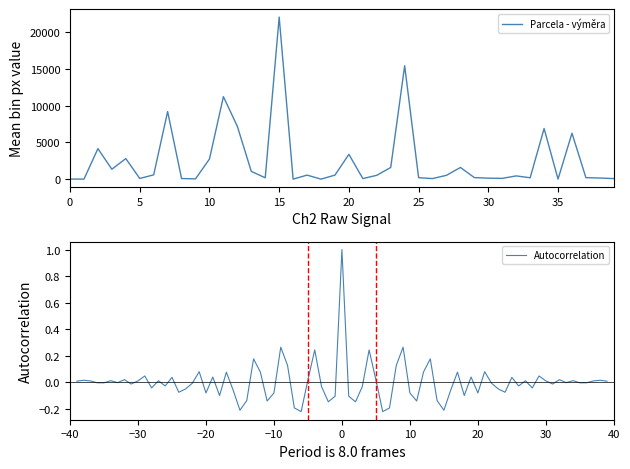

The value of Parcela - výměra at 20 is 2036. True or false?

False